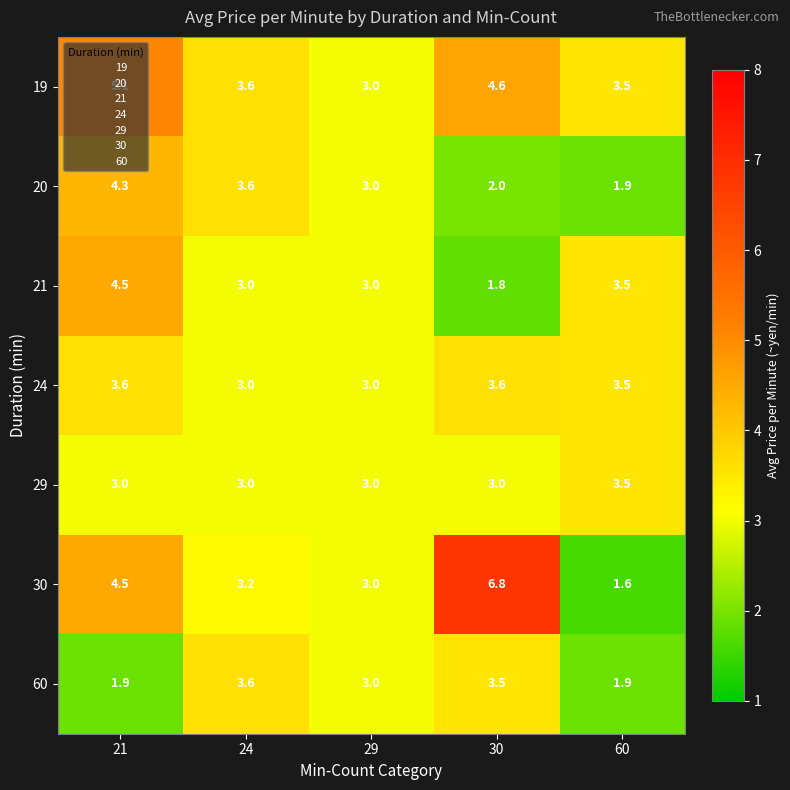

What is the sum of the 20 values at 60 and 24?

5.5